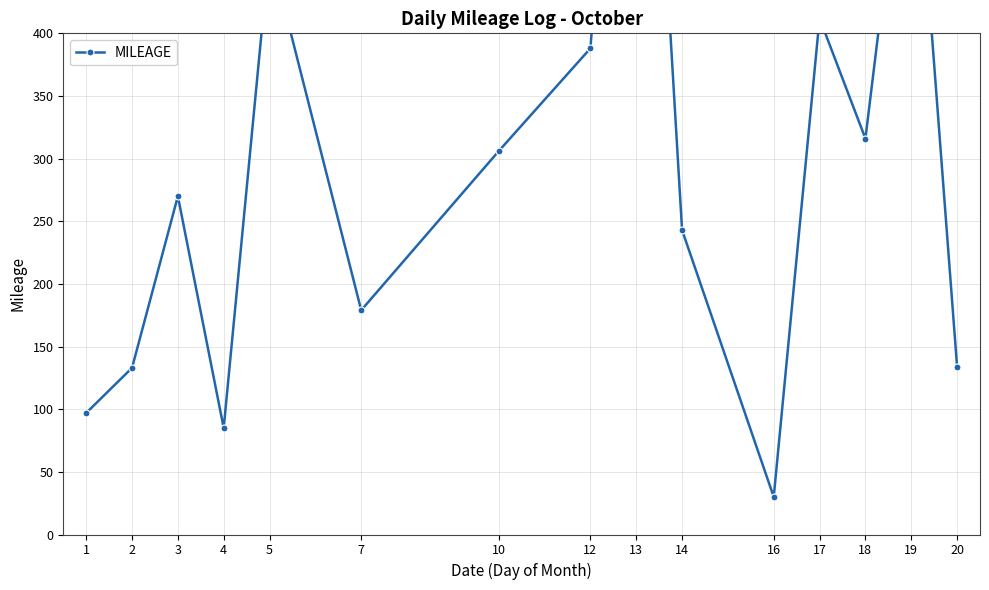

What is the average value?

302